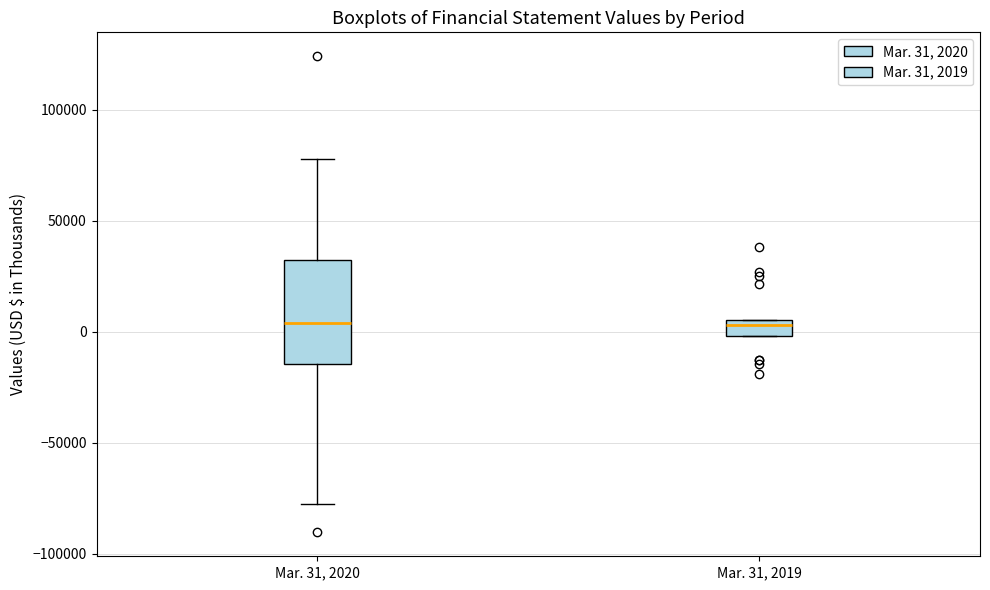

Comparing the boxes themselves (not the whiskers), which one is the tallest?

Mar. 31, 2020